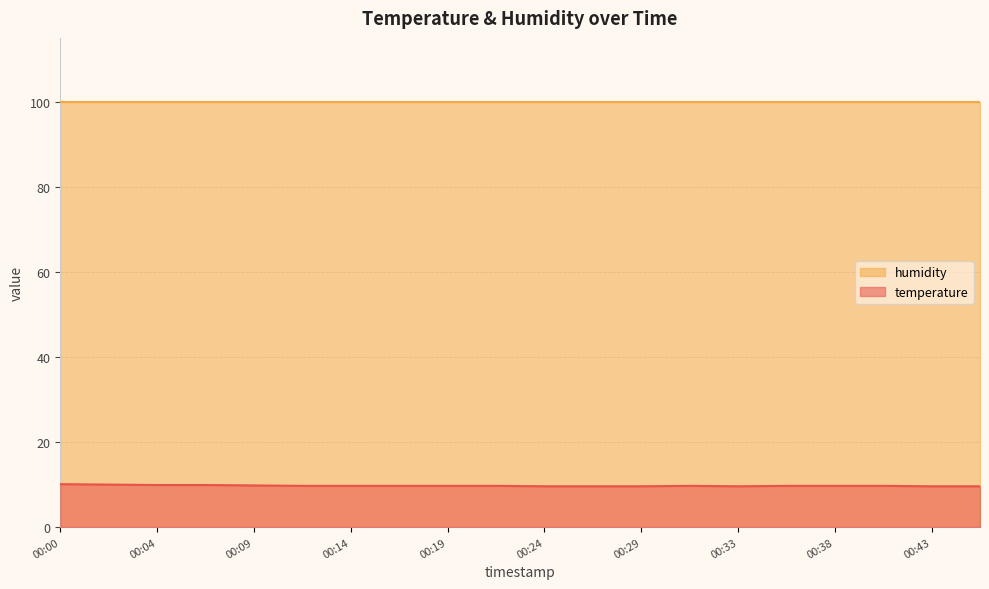

What is the difference between the highest and lowest values at 00:24?

90.3